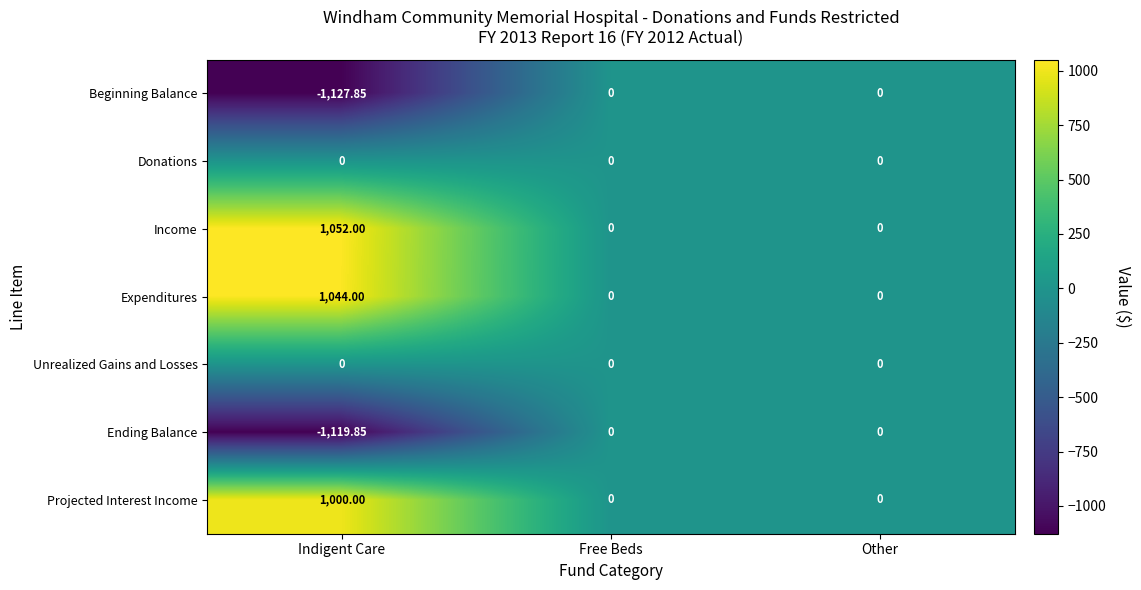

Which series has the widest spread of values?

Beginning Balance